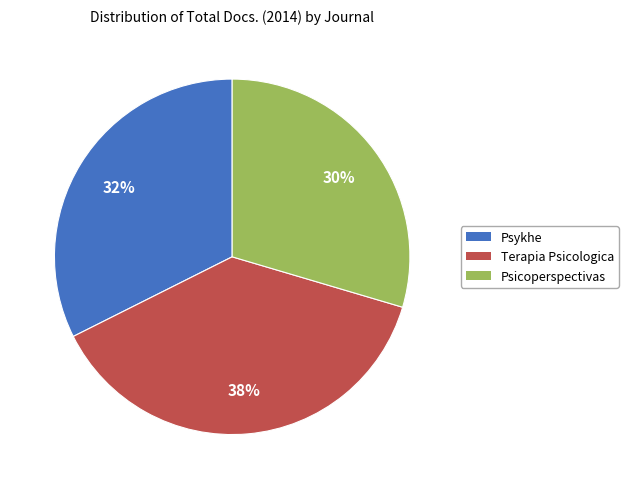

Is the sum of Psykhe and Terapia Psicologica greater than half?

Yes